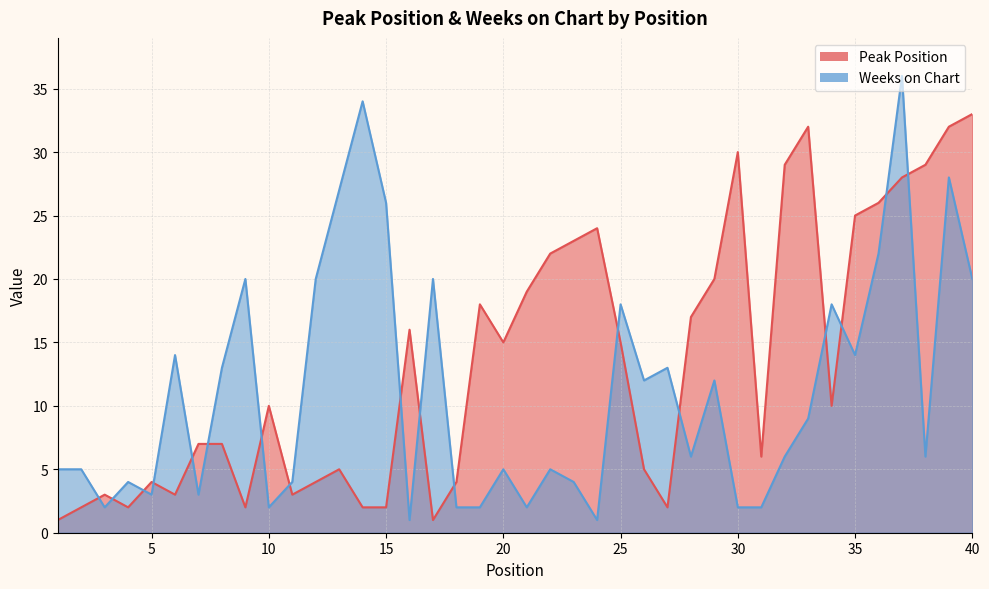

Count the number of data series in this chart.

2